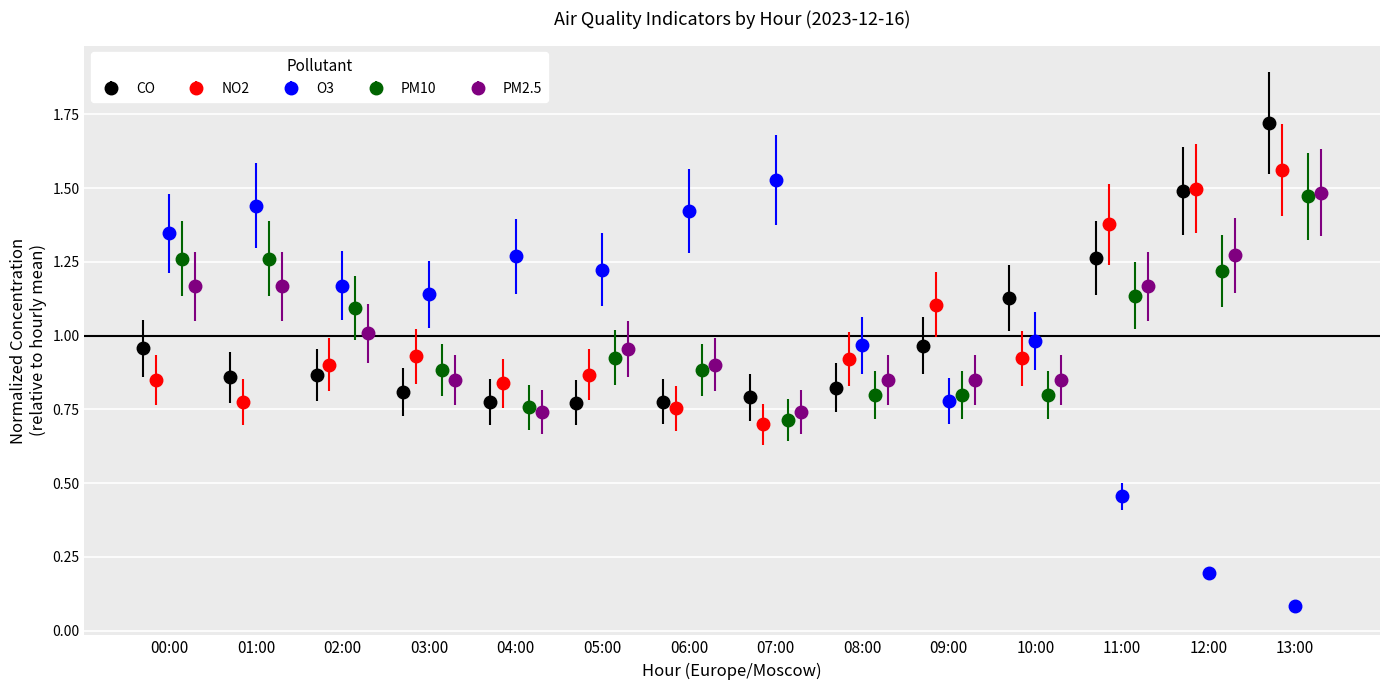

What is the label of the 1st bar from the left?

00:00